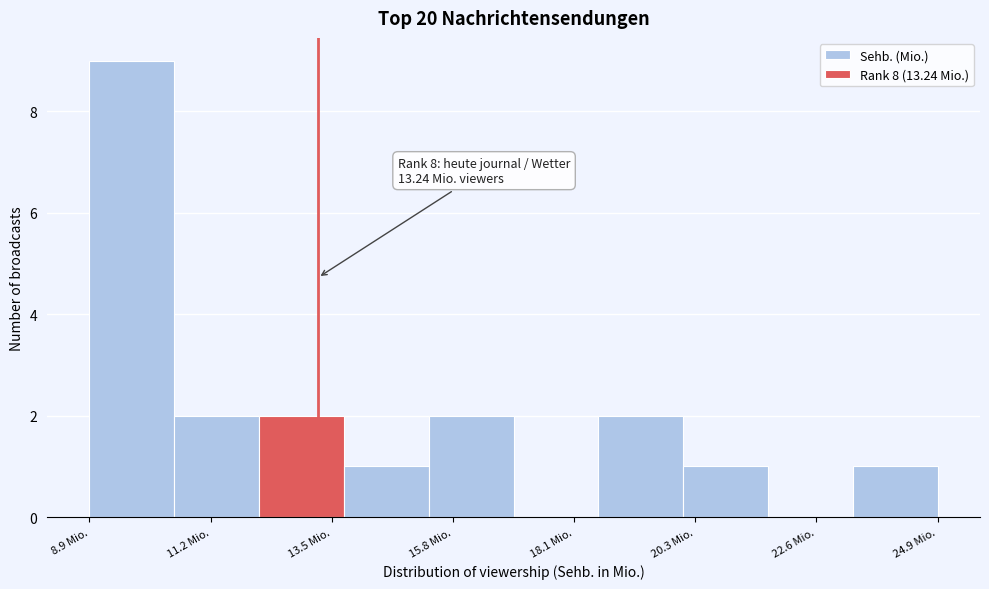

Around what value on the x-axis is the tallest bar? Give the approximate position of its centre, as read against the axis.

9.5